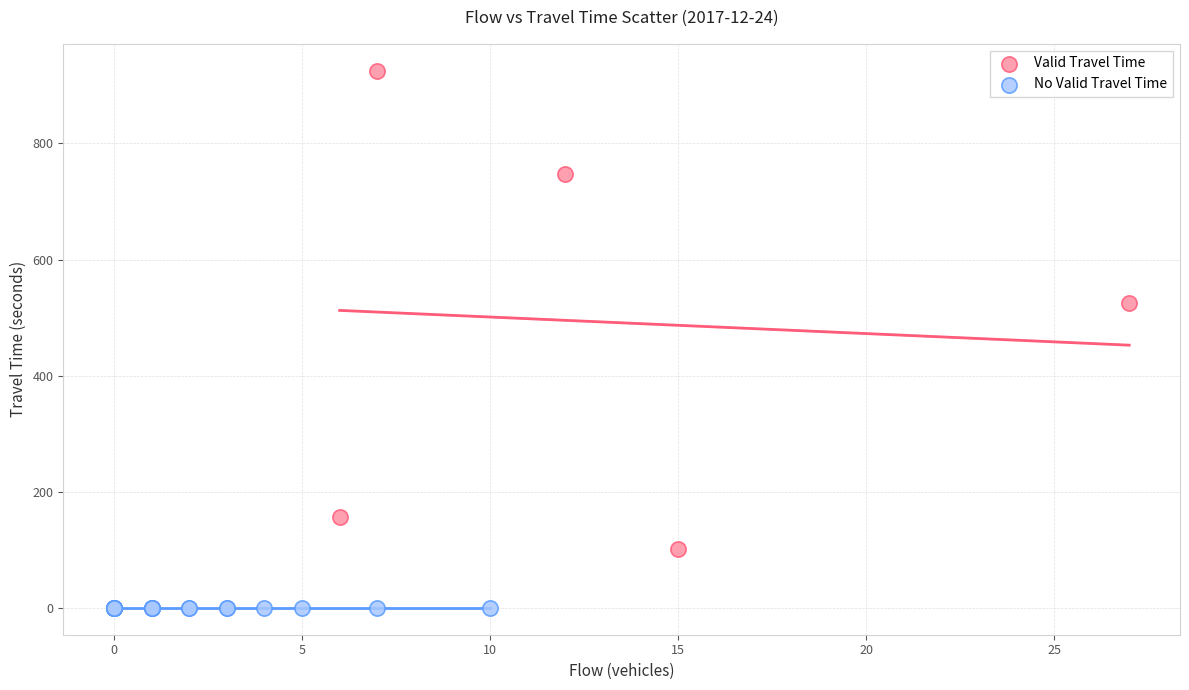

Which series reaches the maximum Y coordinate?

Valid Travel Time